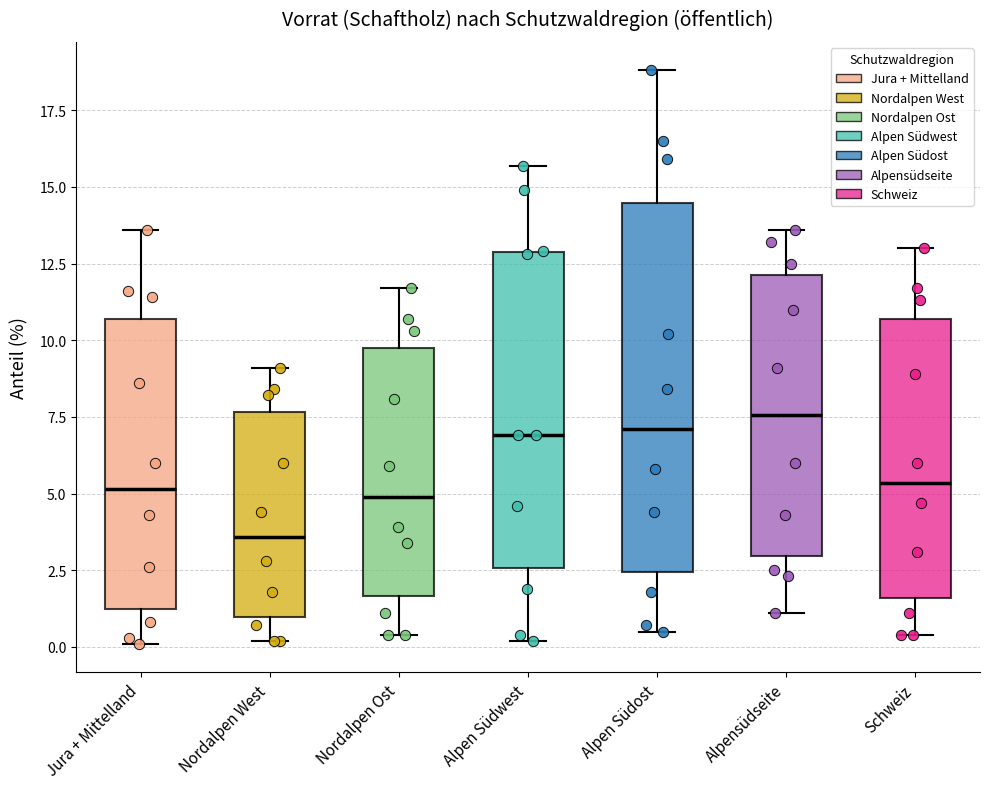

Where does the upper whisker of the box for Nordalpen Ost end on the y-axis? The values are not printed on the chart, so give them approximately, as read against the axis.

11.5